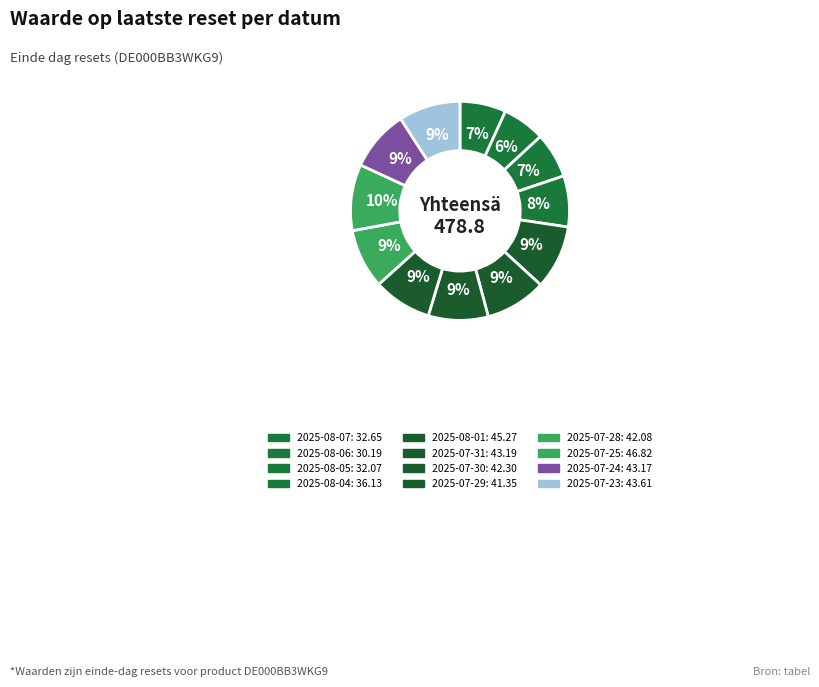

How many segments does this pie chart have?

12